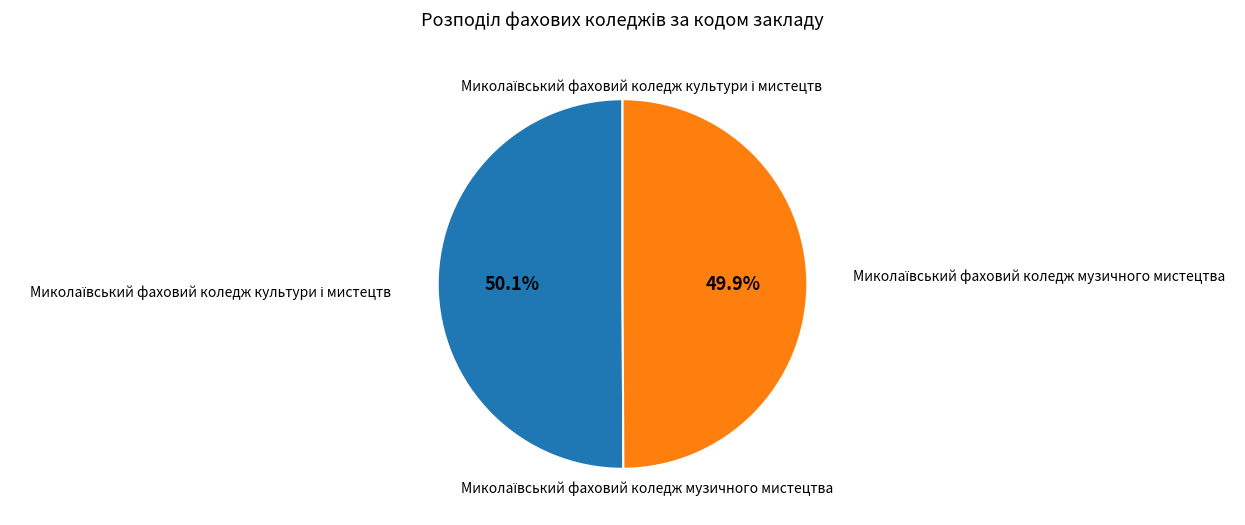

To the nearest percent, what is the average slice percentage?

50%